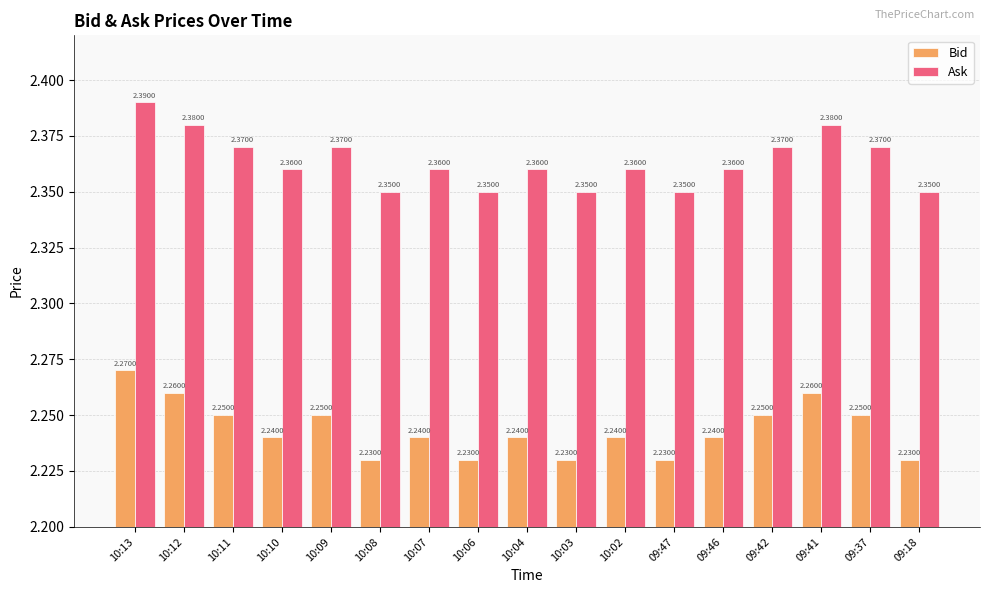

Rank the series by their maximum value, from lowest to highest.

Bid, Ask